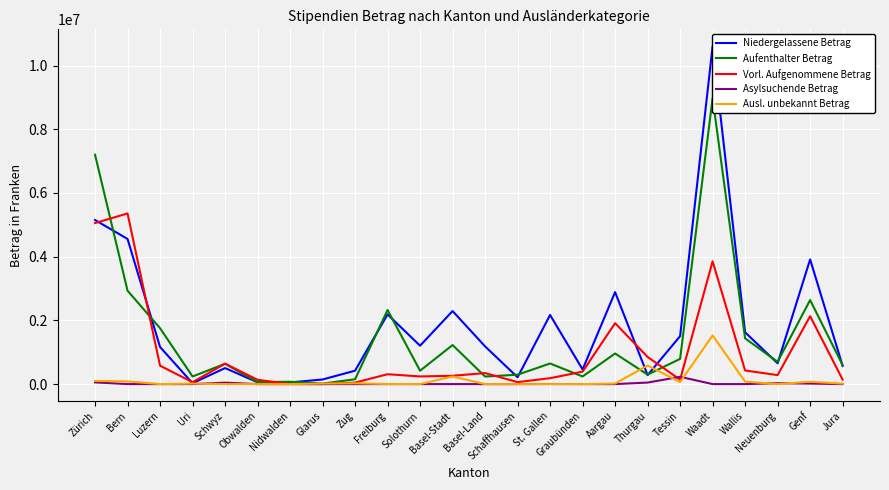

What is the difference between the second highest and minimum values in the Aufenthalter Betrag series?

7184828